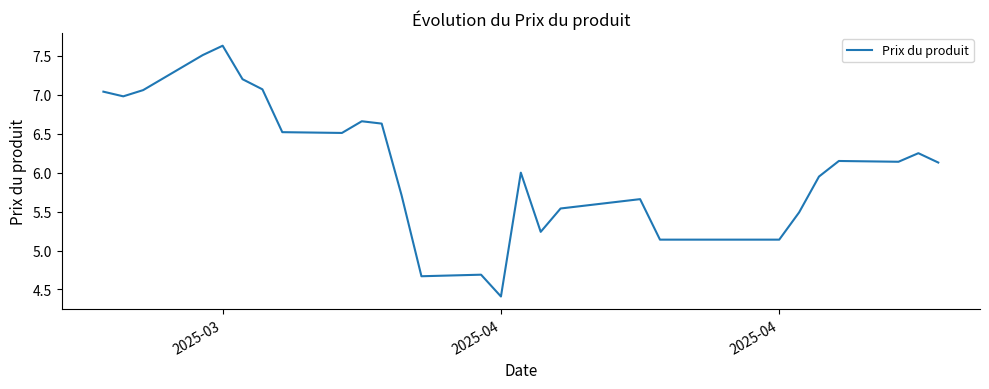

What is the greatest value displayed?

7.6